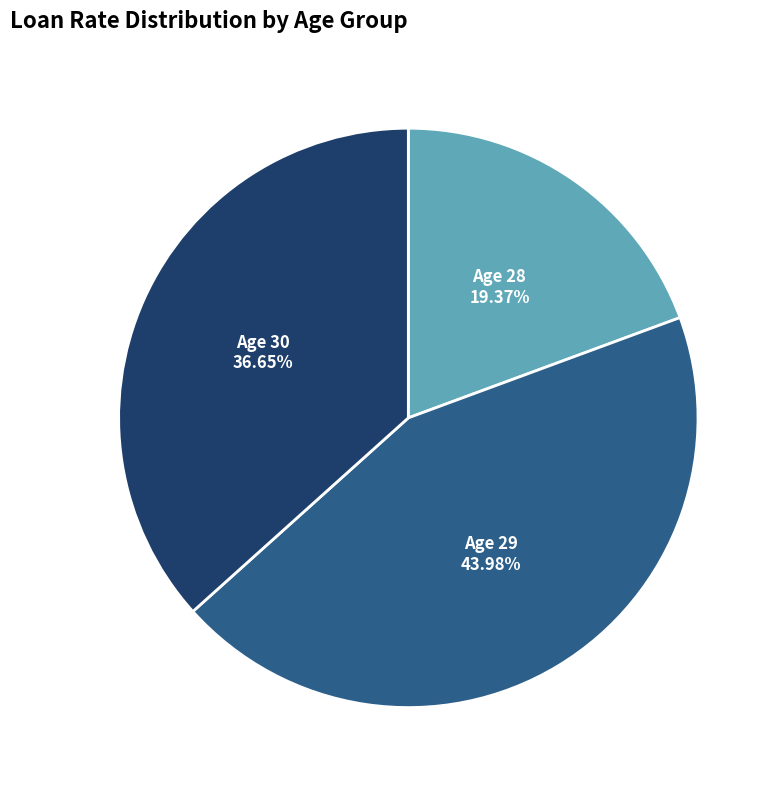

Is there any slice that represents more than half of the pie?

No